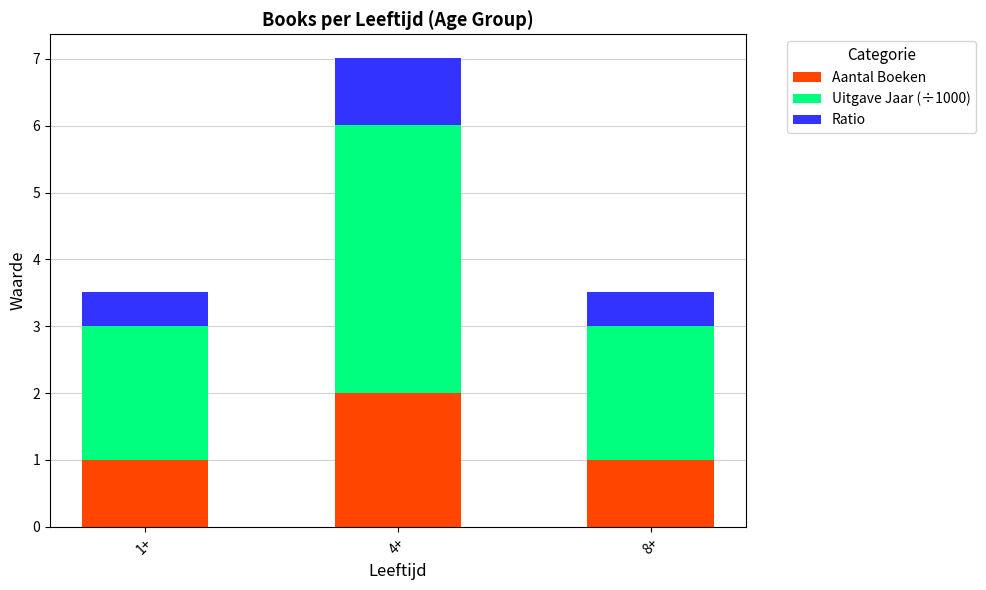

Does the chart contain any negative values?

No